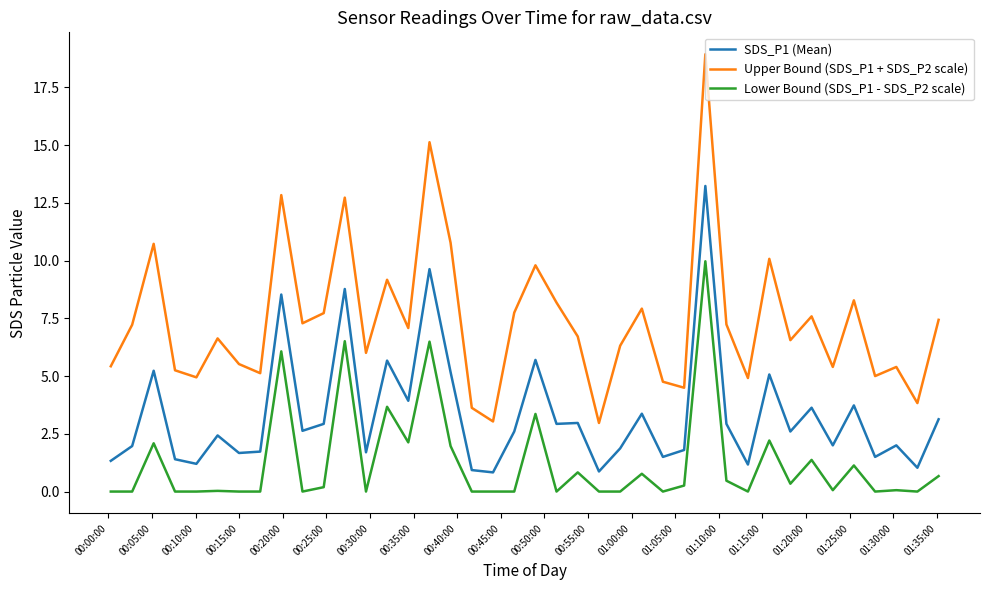

What is the difference between the maximum and minimum values in the SDS_P1 (Mean) series?

12.4